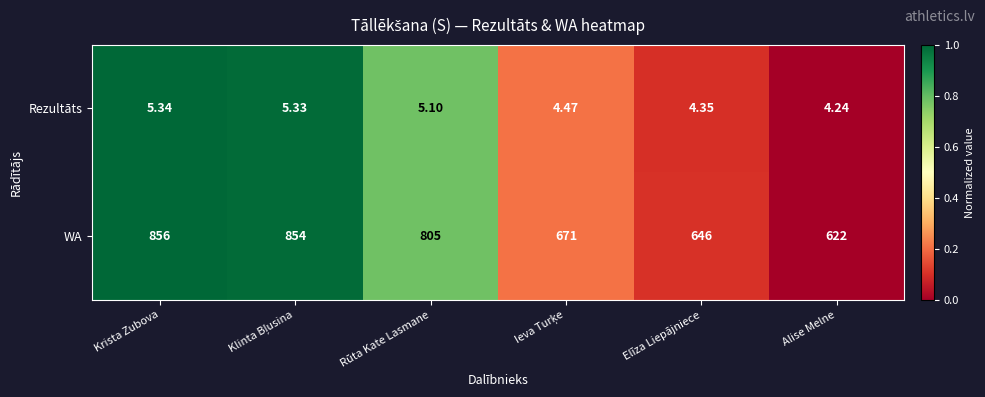

At which label is Rezultāts closest to 4?

Alise Melne